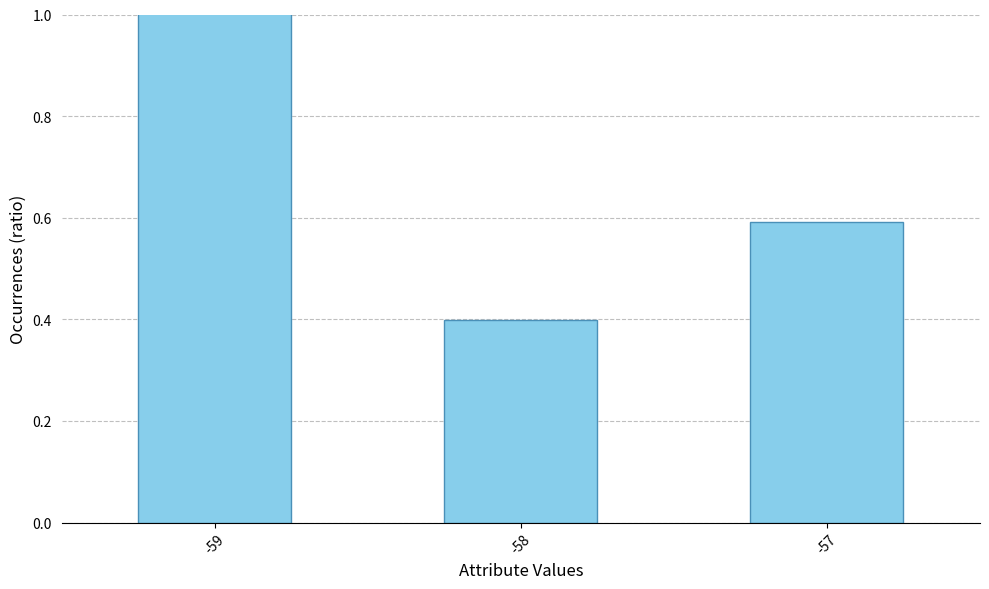

Rank the categories by value from lowest to highest.

-58, -57, -59